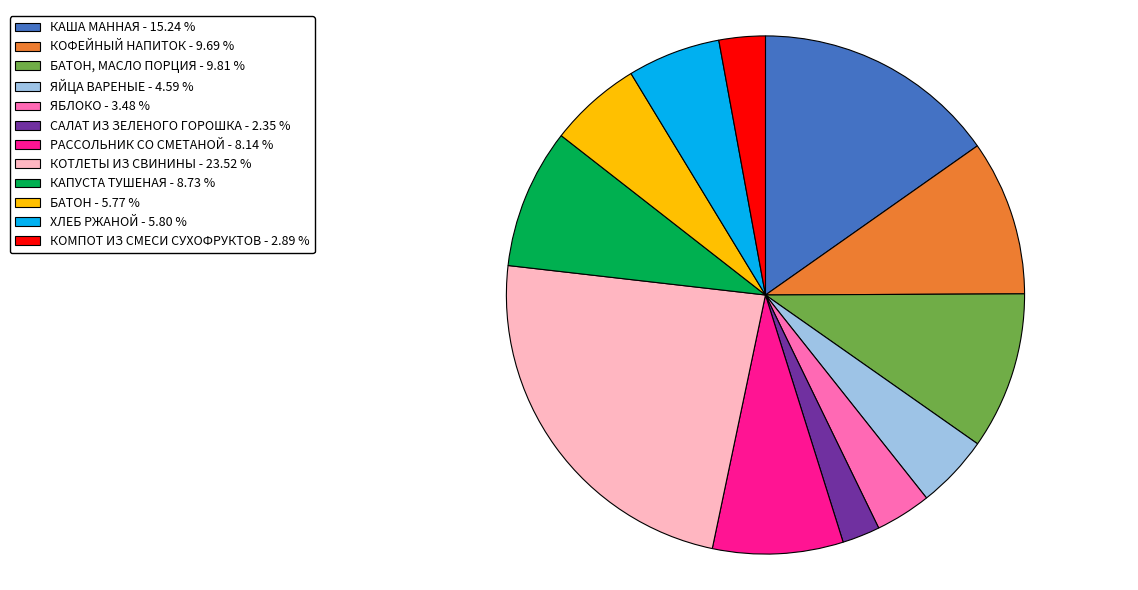

Is there a majority slice in this chart?

No